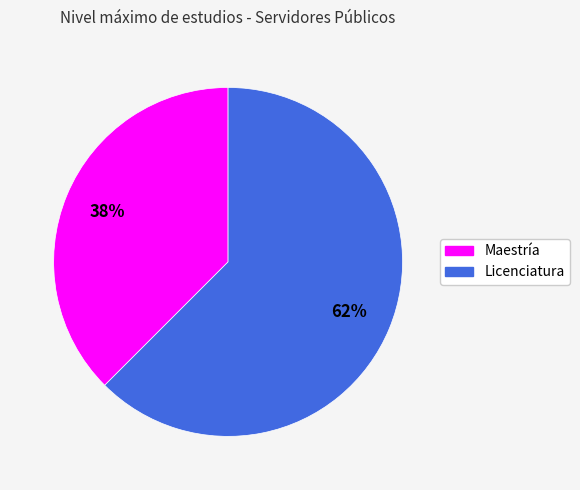

What is the ratio of the value at Maestría to the value at Licenciatura?

0.6